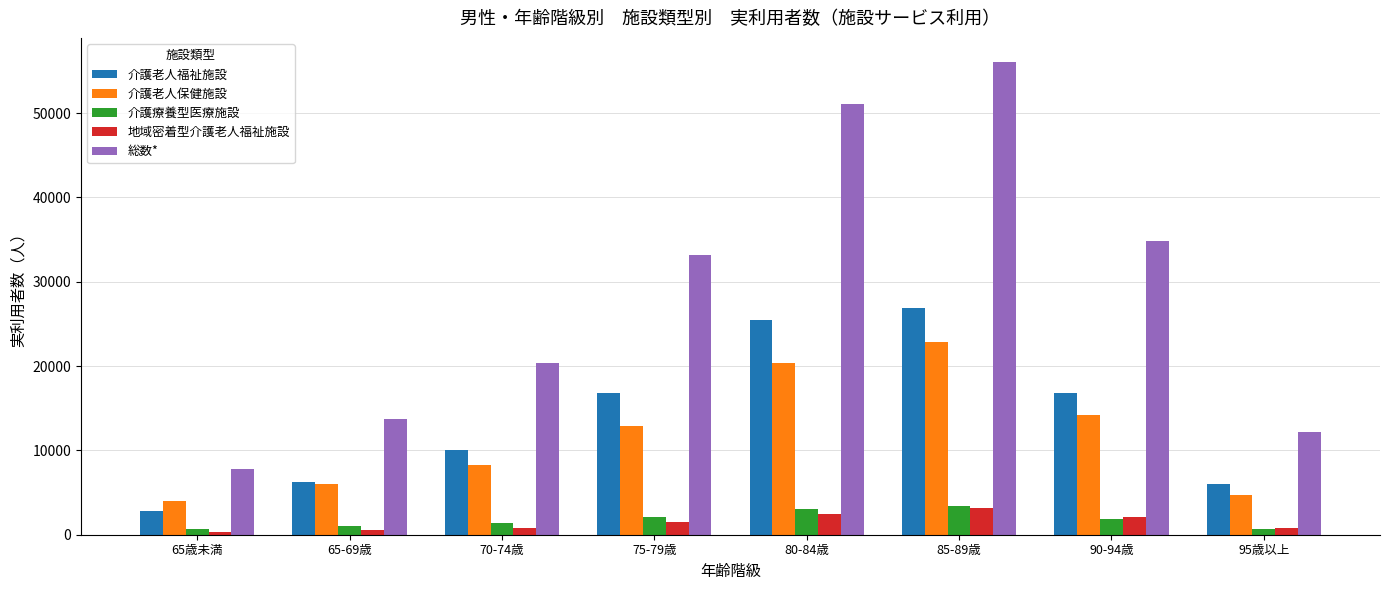

Which series has the largest range (max minus min)?

総数*